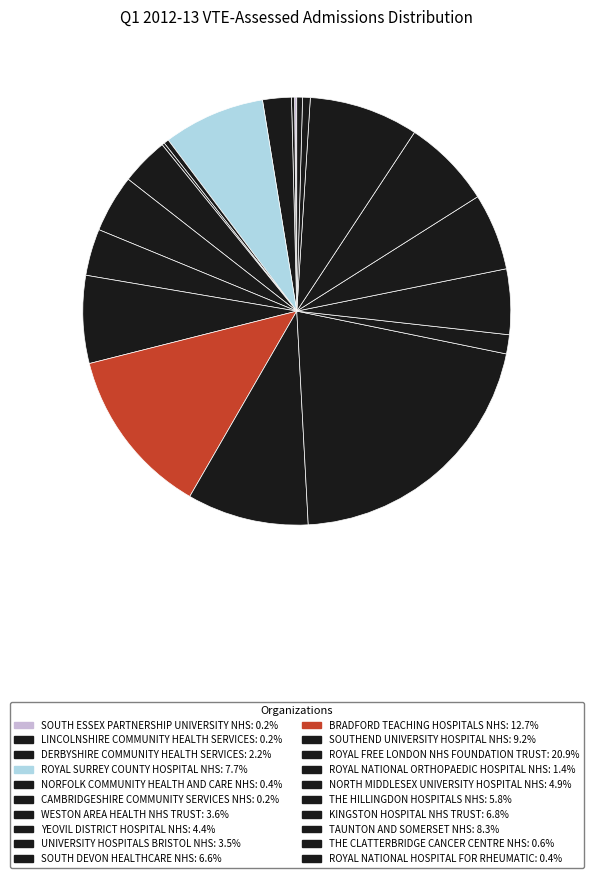

Rank the categories by value from lowest to highest.

SOUTH ESSEX PARTNERSHIP UNIVERSITY NHS, CAMBRIDGESHIRE COMMUNITY SERVICES NHS, LINCOLNSHIRE COMMUNITY HEALTH SERVICES, NORFOLK COMMUNITY HEALTH AND CARE NHS, ROYAL NATIONAL HOSPITAL FOR RHEUMATIC, THE CLATTERBRIDGE CANCER CENTRE NHS, ROYAL NATIONAL ORTHOPAEDIC HOSPITAL NHS, DERBYSHIRE COMMUNITY HEALTH SERVICES, UNIVERSITY HOSPITALS BRISTOL NHS, WESTON AREA HEALTH NHS TRUST, YEOVIL DISTRICT HOSPITAL NHS, NORTH MIDDLESEX UNIVERSITY HOSPITAL NHS, THE HILLINGDON HOSPITALS NHS, SOUTH DEVON HEALTHCARE NHS, KINGSTON HOSPITAL NHS TRUST, ROYAL SURREY COUNTY HOSPITAL NHS, TAUNTON AND SOMERSET NHS, SOUTHEND UNIVERSITY HOSPITAL NHS, BRADFORD TEACHING HOSPITALS NHS, ROYAL FREE LONDON NHS FOUNDATION TRUST